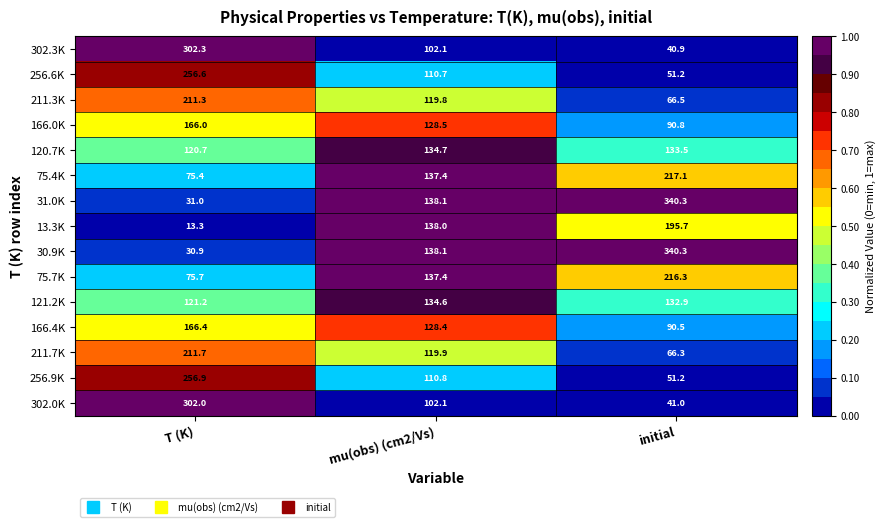

Where is 211.7K nearest to the value 139?

mu(obs) (cm2/Vs)